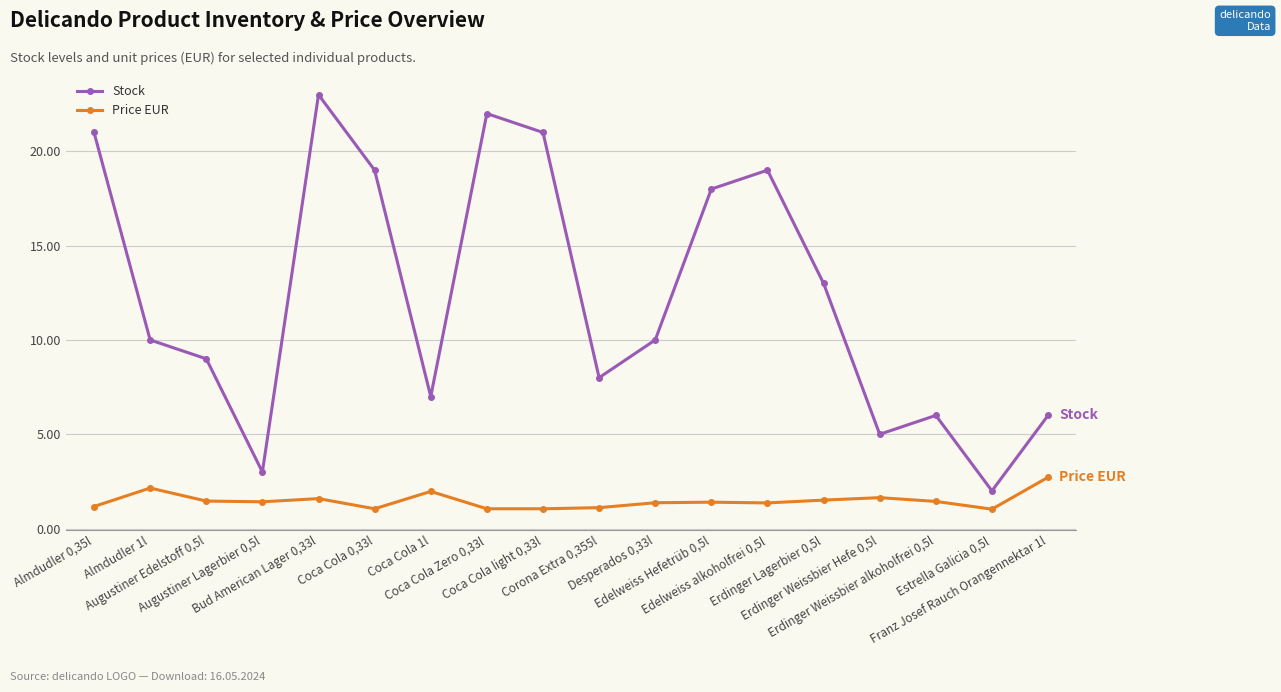

What is the total value across all series at Almdudler 1l?

12.2